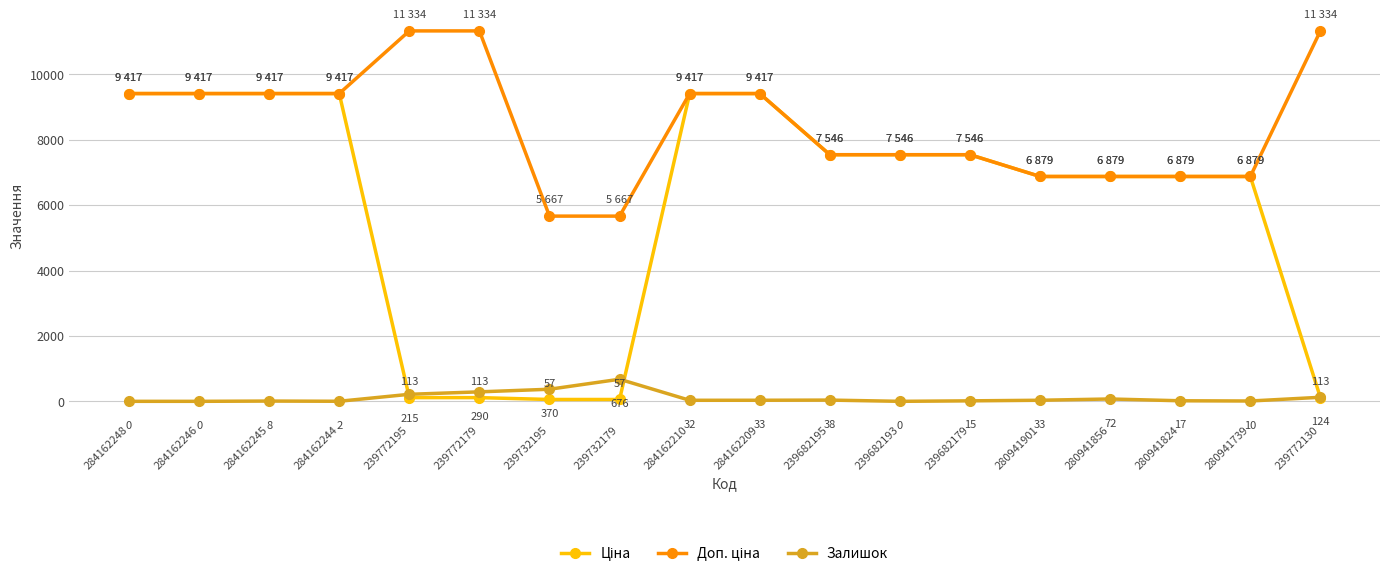

At how many categories does at least one series exceed 1921?

18